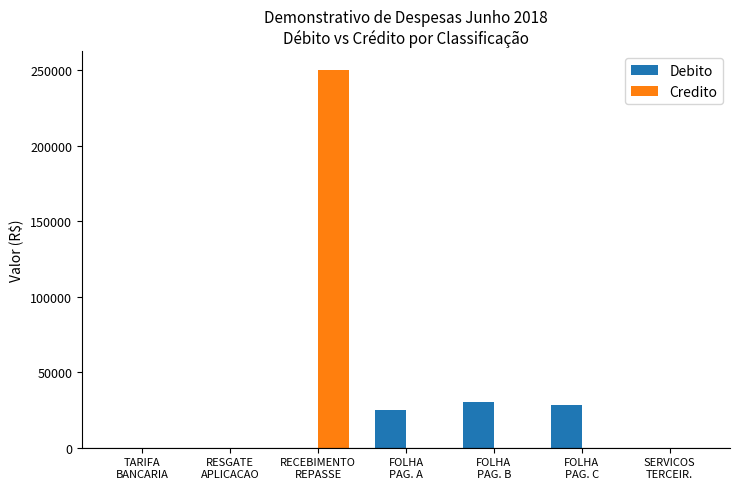

What is the highest value of the Credito series?

249997.8